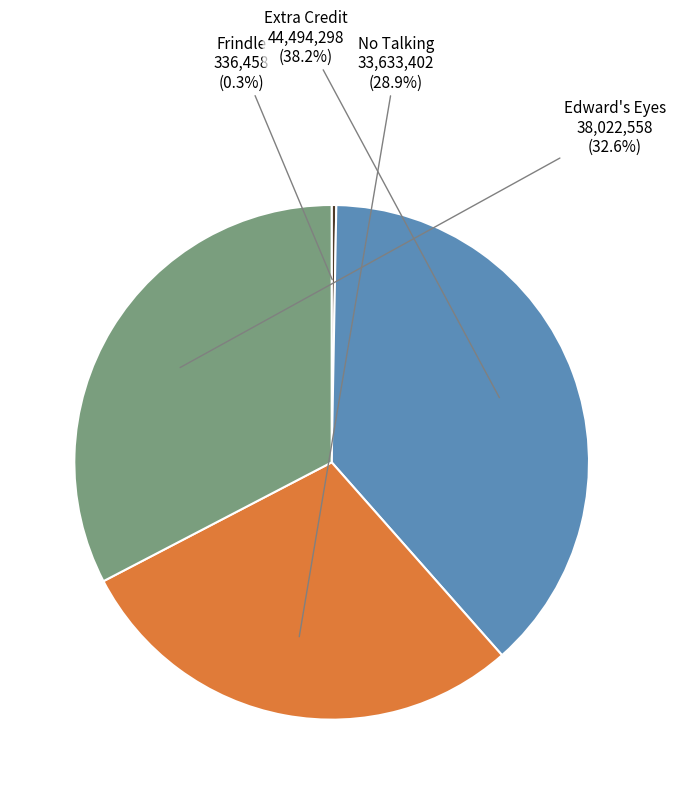

Is there any slice that represents more than half of the pie?

No